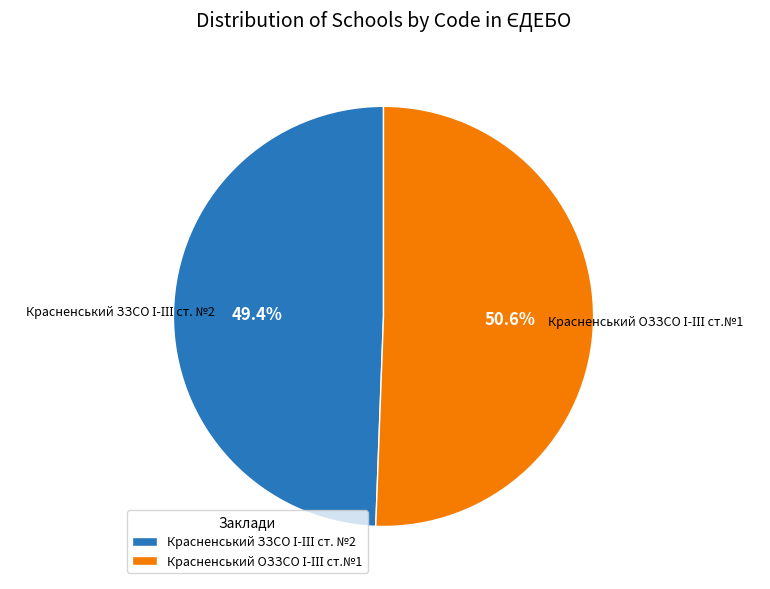

Is there a majority slice in this chart?

Yes